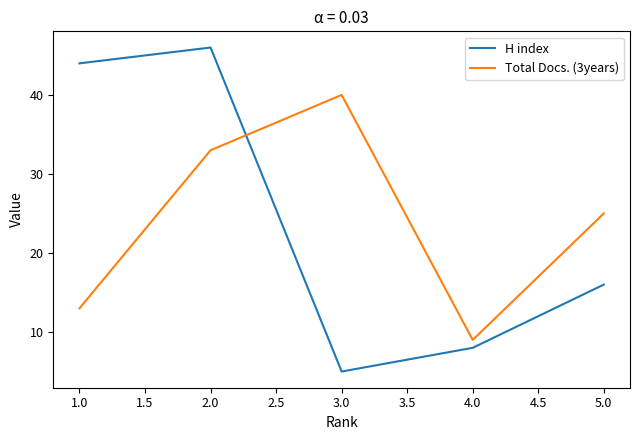

Where is H index nearest to the value 25?

5.0